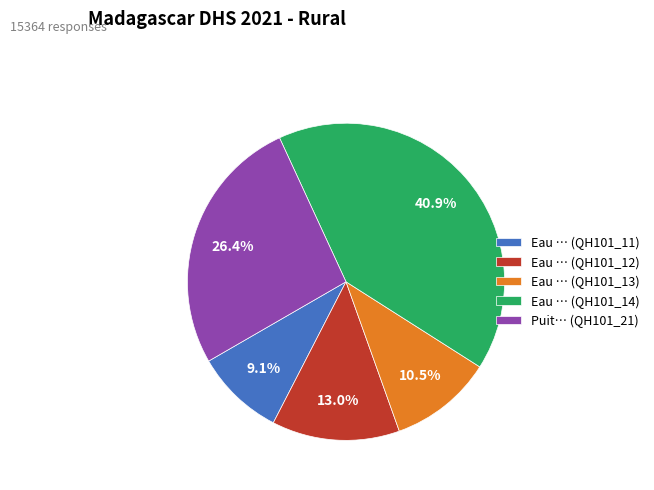

Do Eau … (QH101_12) and Puit… (QH101_21) together represent more than half of the pie?

No